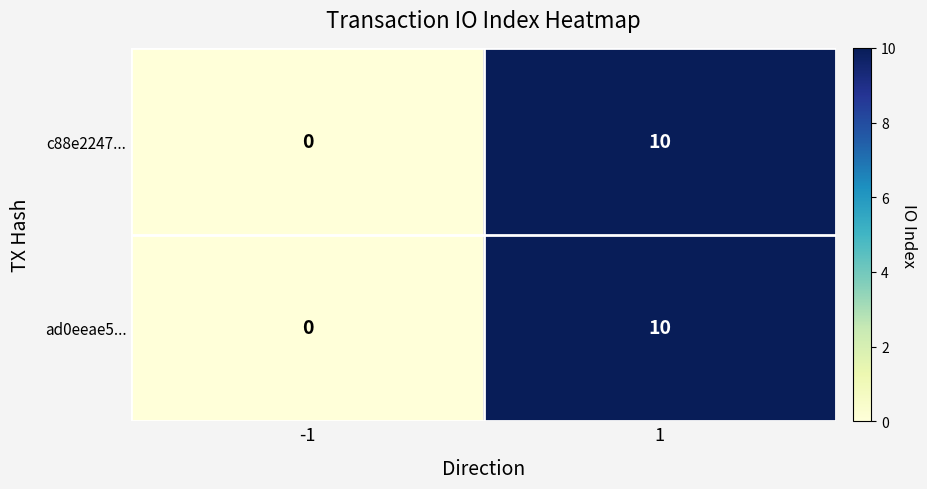

What is the approximate value of c88e2247... at 1, to the nearest 10?

10